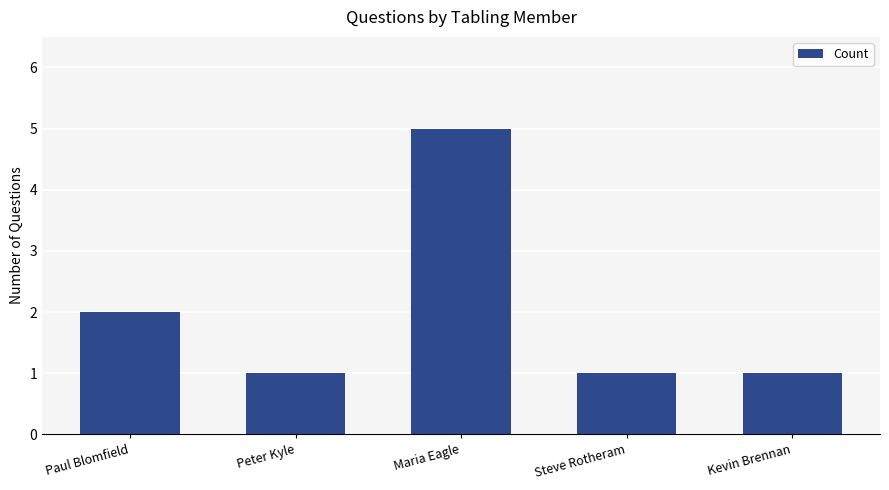

How many categories are shown in the chart?

5